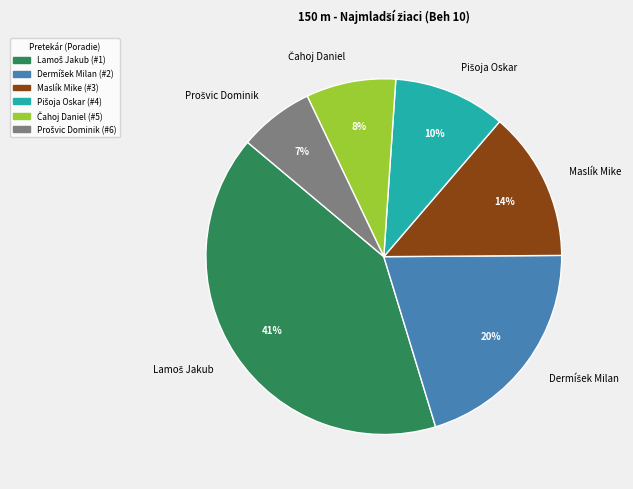

To the nearest percent, what is the difference between the largest and smallest slice percentages?

34%